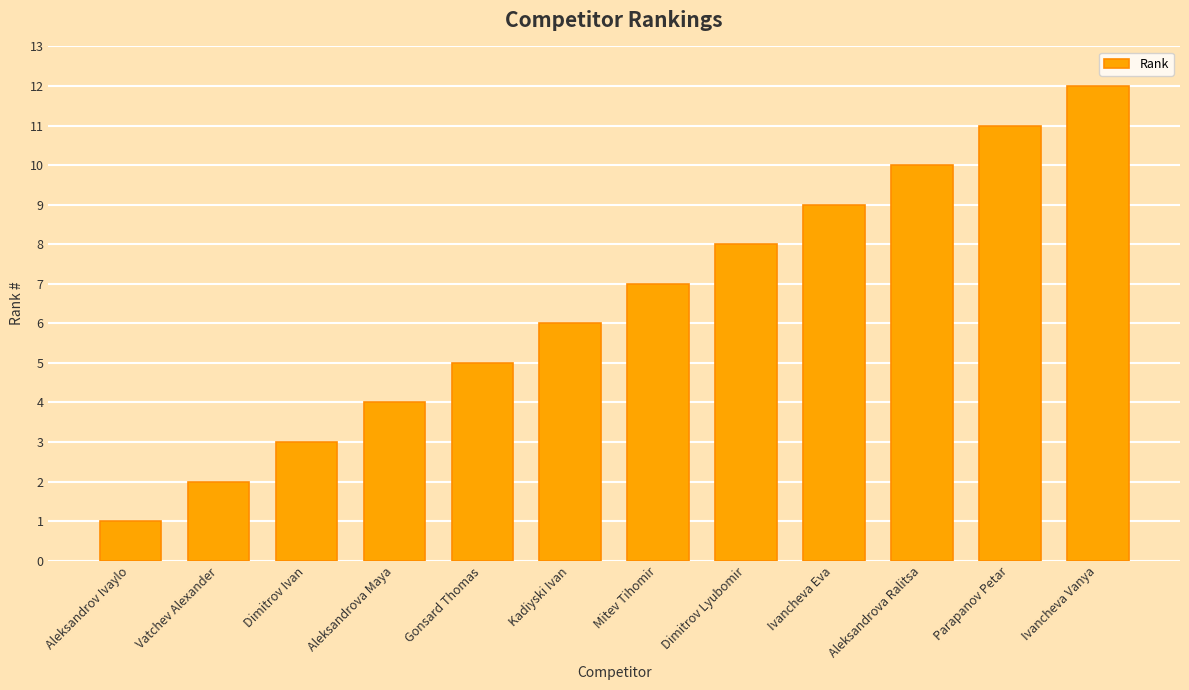

What is the difference between the maximum and second lowest values?

10